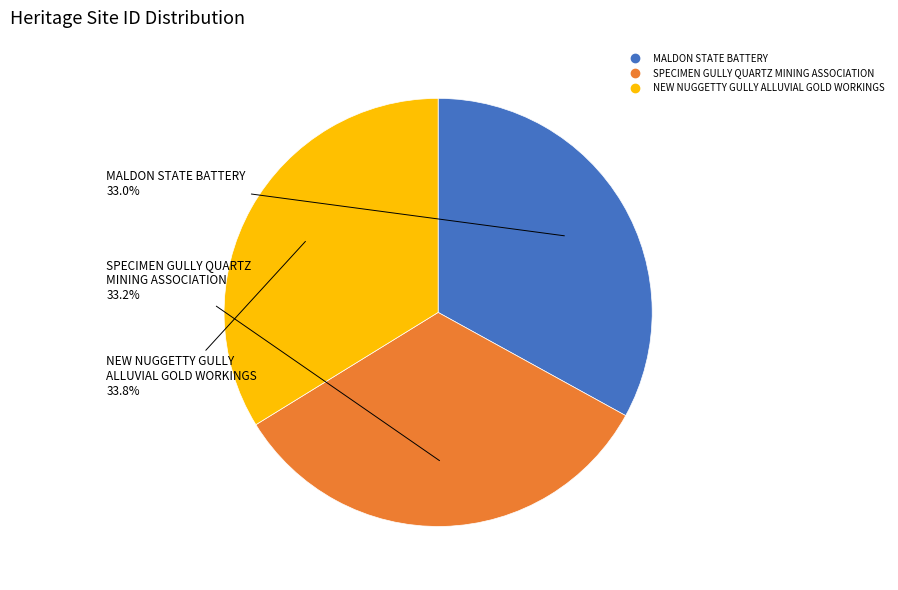

True or false: MALDON STATE BATTERY accounts for 46% of the total.

False